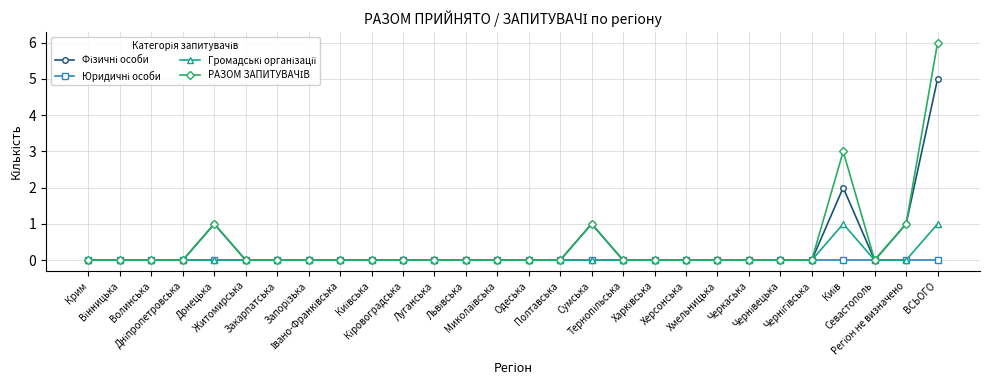

What is the greatest value displayed?

6